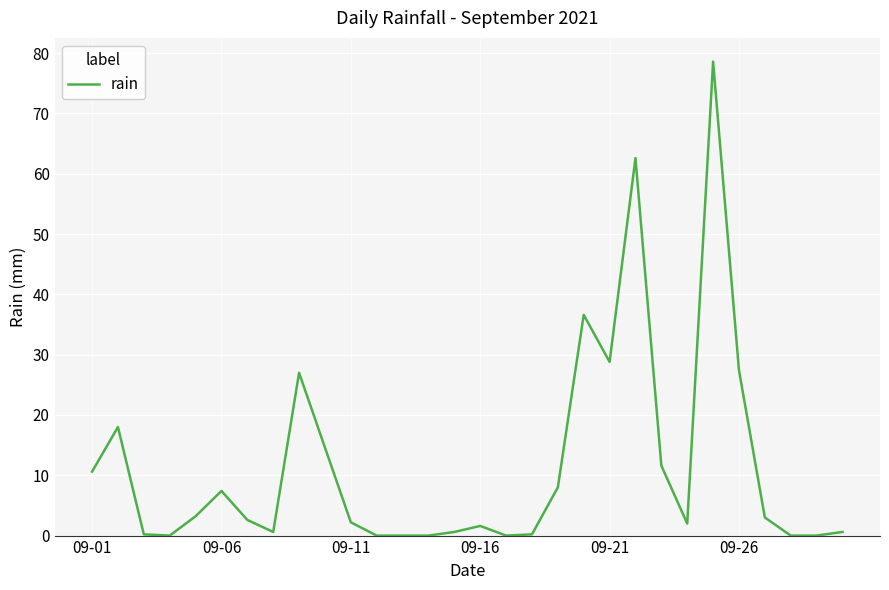

What is the maximum value shown in the chart?

78.6